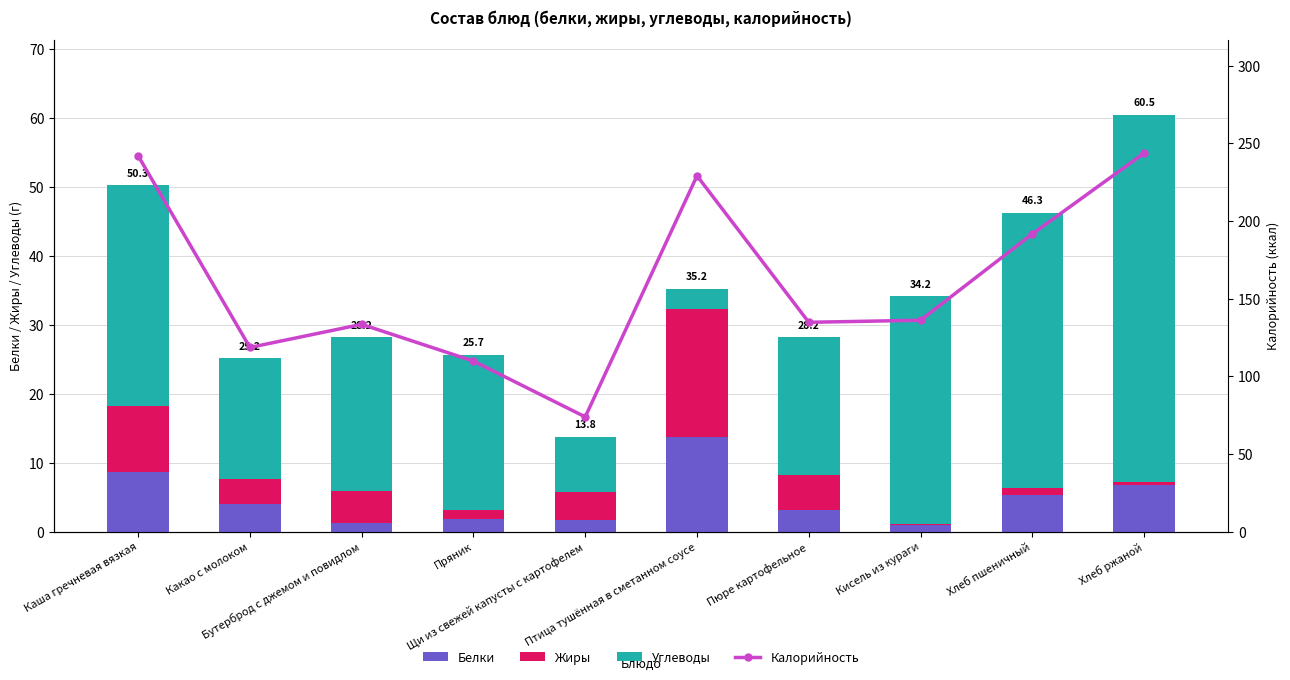

What is the sum of the Углеводы values at Каша гречневая вязкая and Птица тушённая в сметанном соусе?

35.0